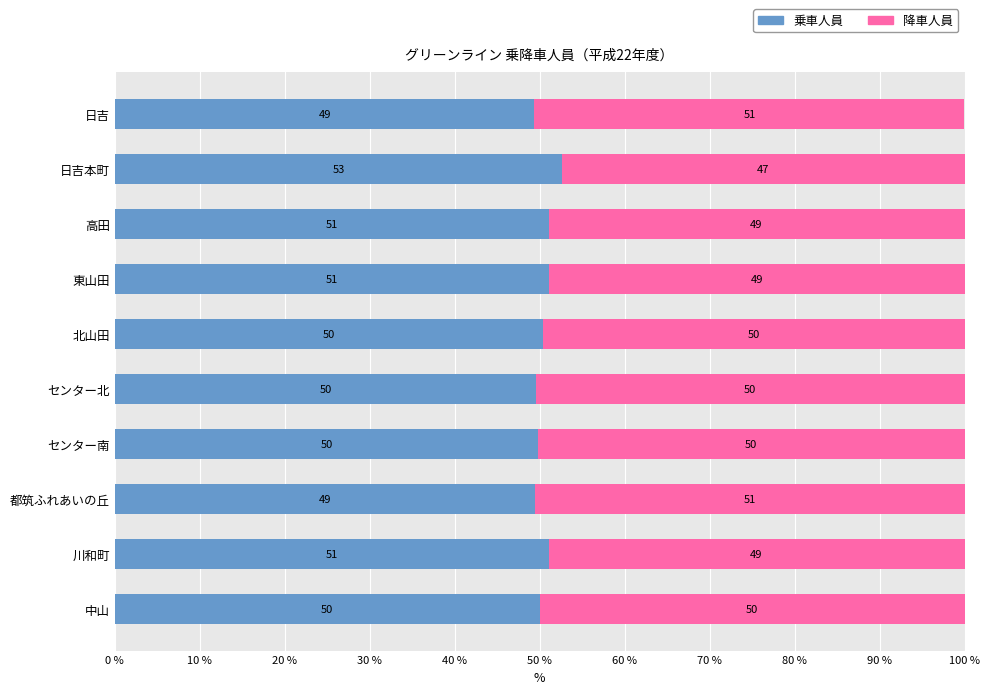

What is the total value across all series at 中山?

100.0